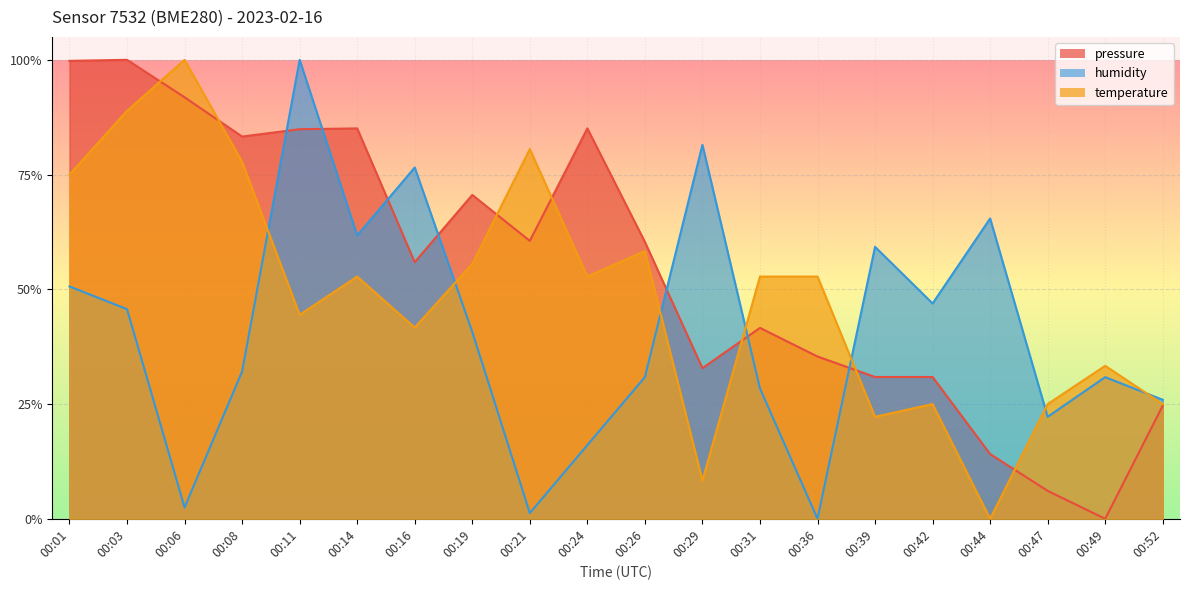

True or false: humidity has a value of 0.2 at 00:47.

True